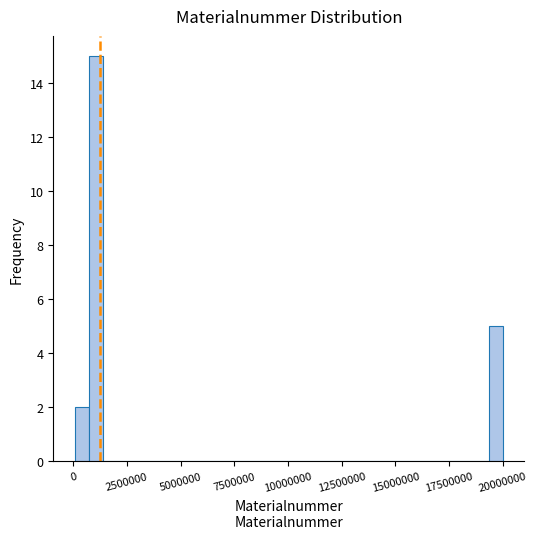

Around what value on the x-axis is the tallest bar? Give the approximate position of its centre, as read against the axis.

1000000